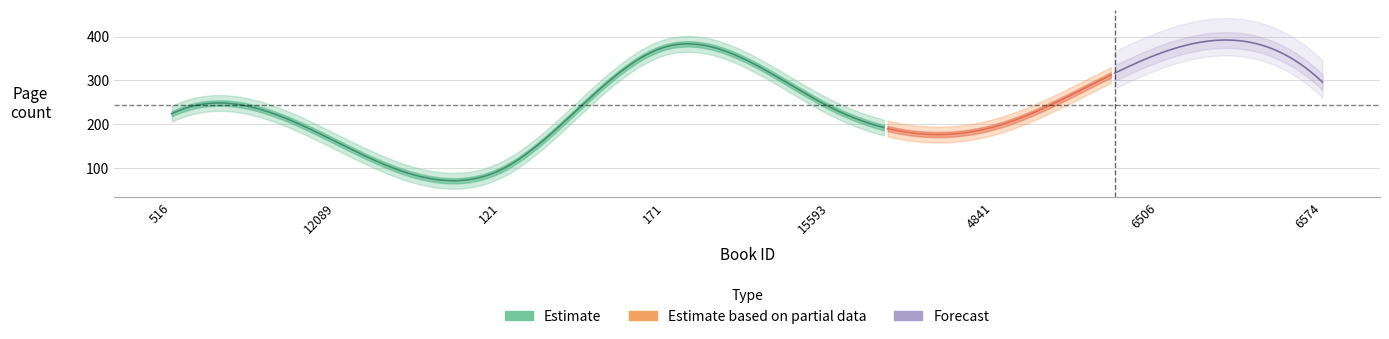

What is the difference between the second highest and second lowest values?

264